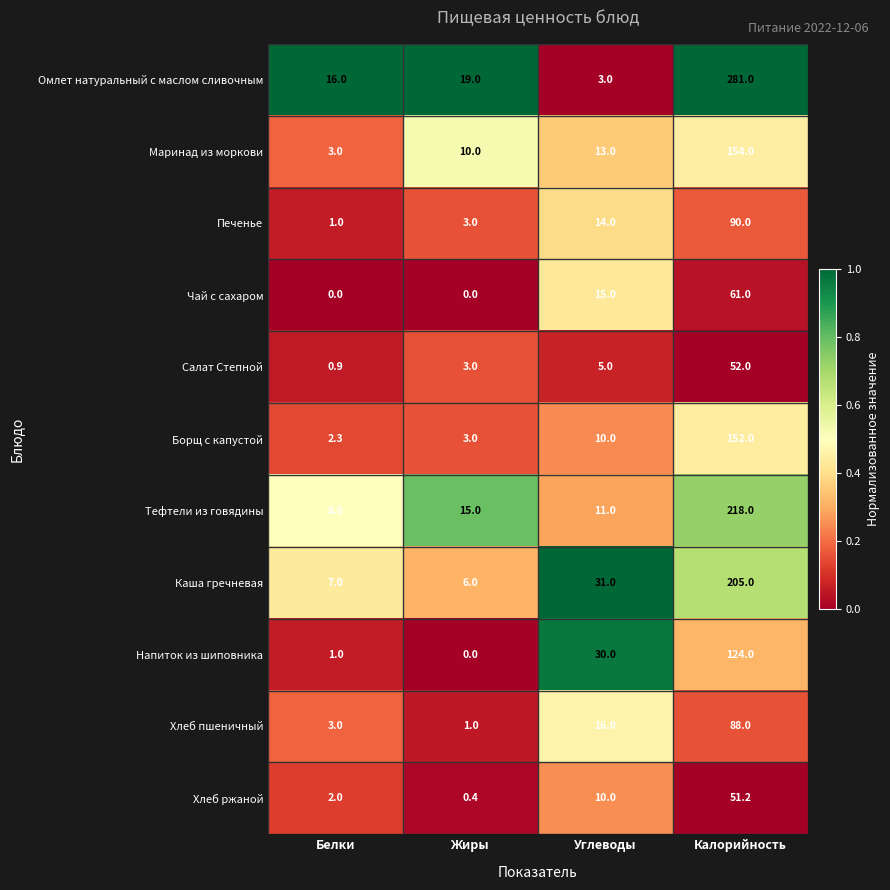

The Салат Степной series shows 0.5 at Белки. True or false?

False